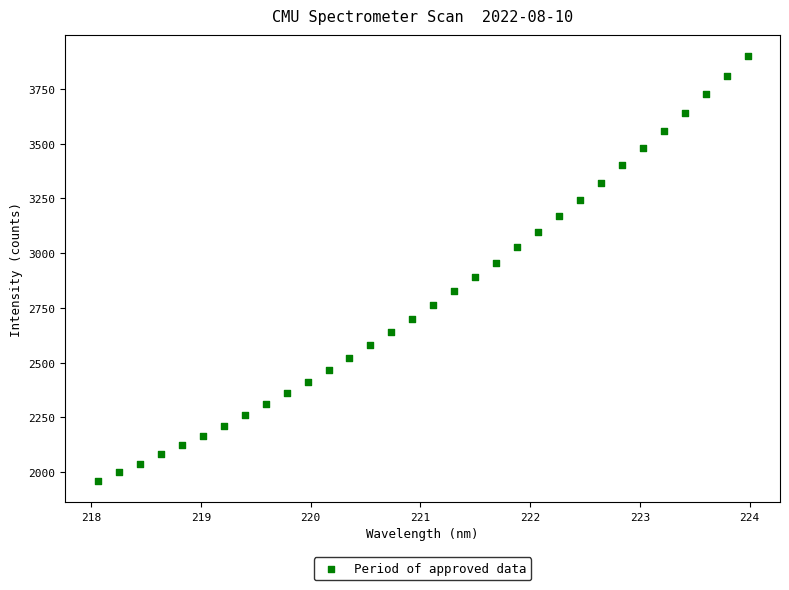

What is the range of X values (max minus min)?

5.9